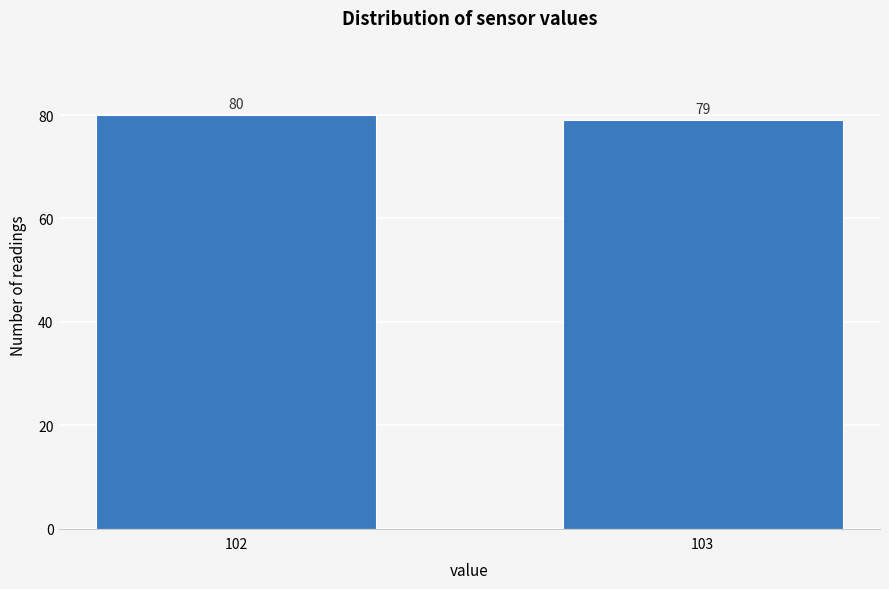

Reading right to left, extract all data points from this chart.

103=79	102=80